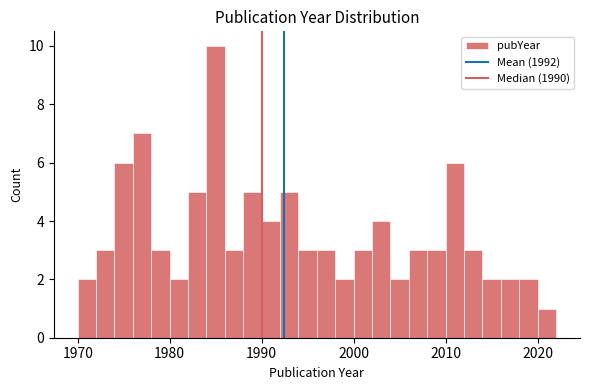

Read against the x-axis, roughly where is the centre of the tallest bar?

1985